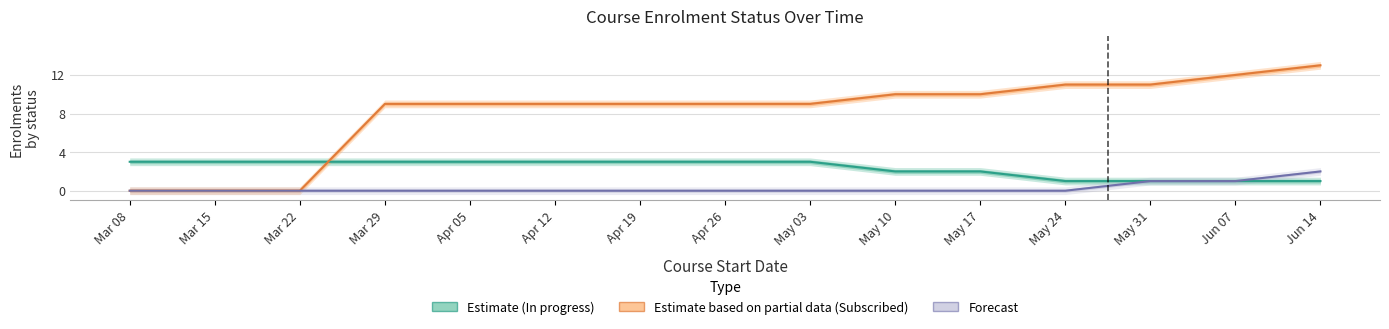

What position from the left is Apr 12?

6